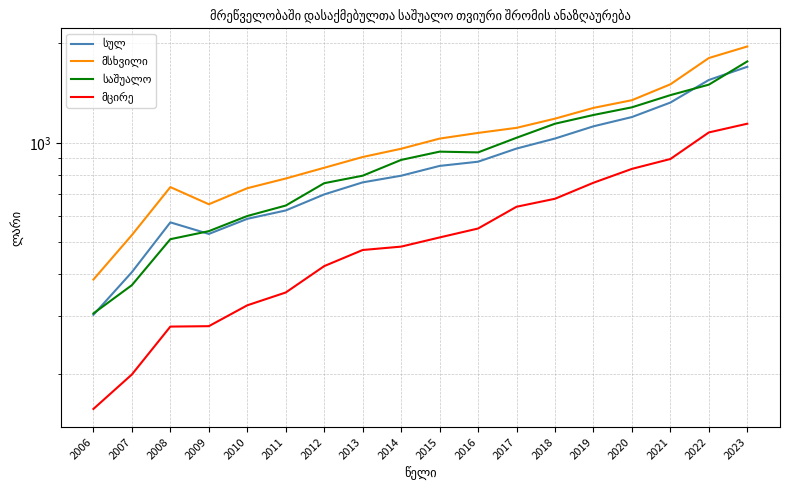

True or false: საშუალო and მცირე cross at least once.

False